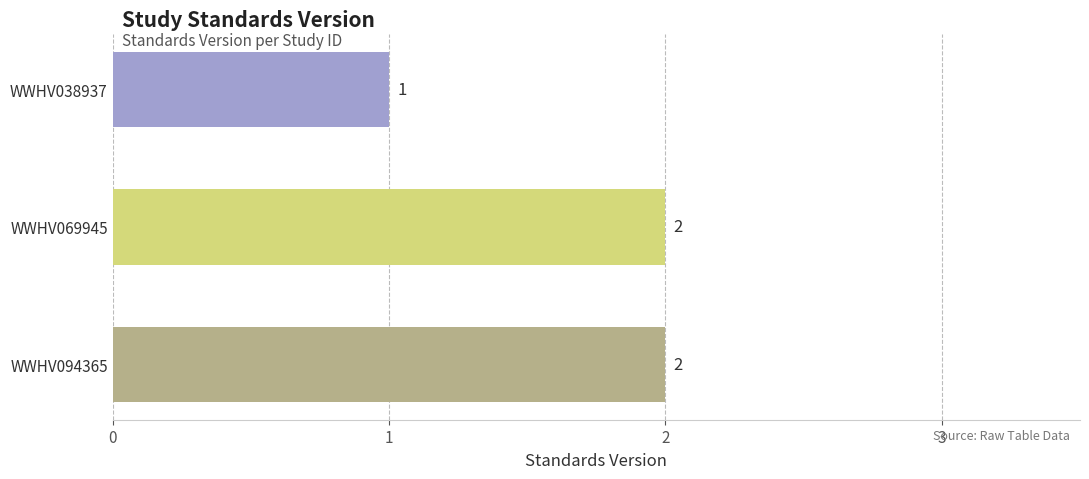

What is the sum of all values?

5